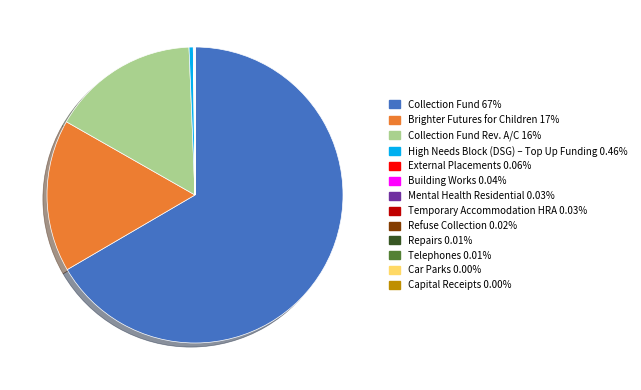

Is there any slice that represents more than half of the pie?

Yes